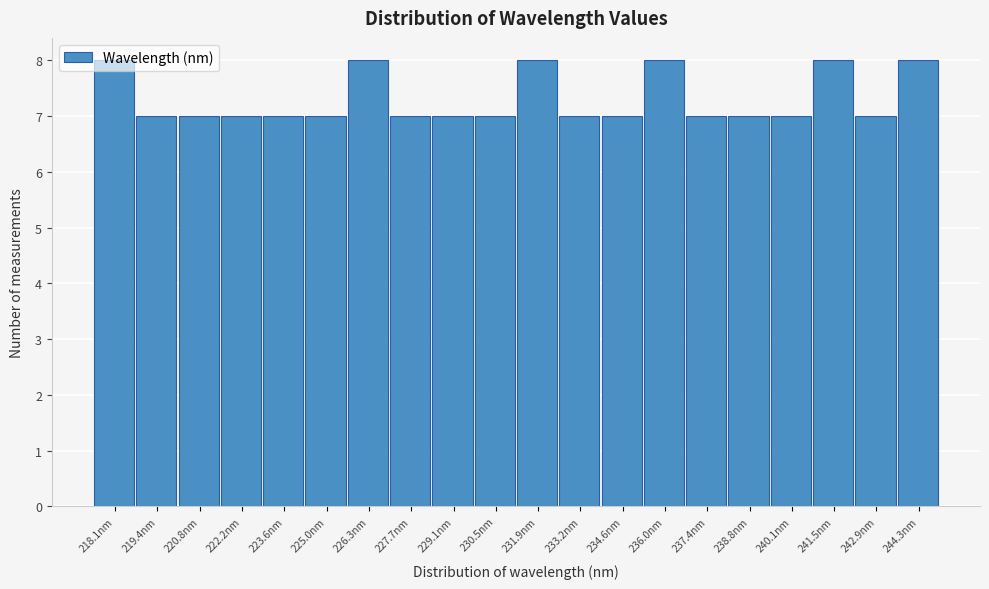

What is the change in value from 222.2nm to 244.3nm?

+1